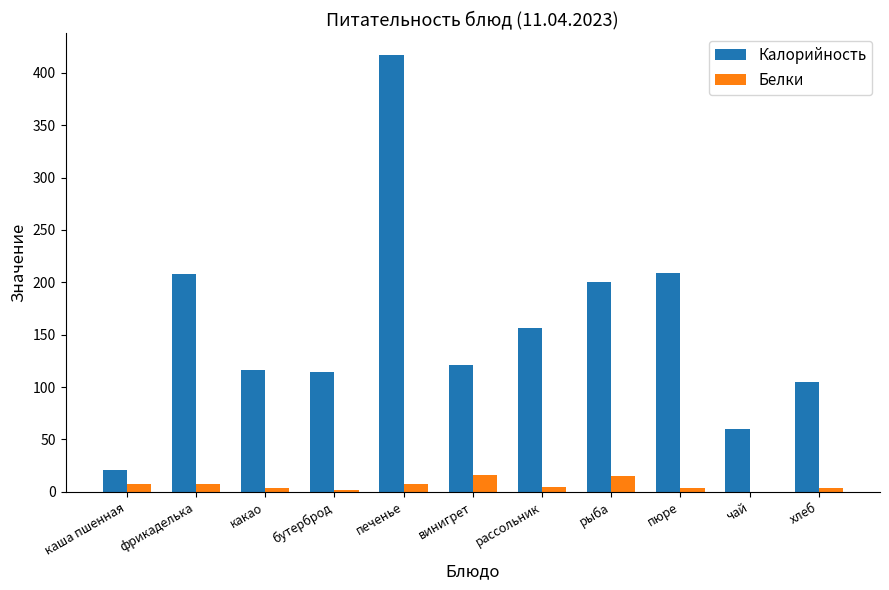

How many groups of bars are there?

11